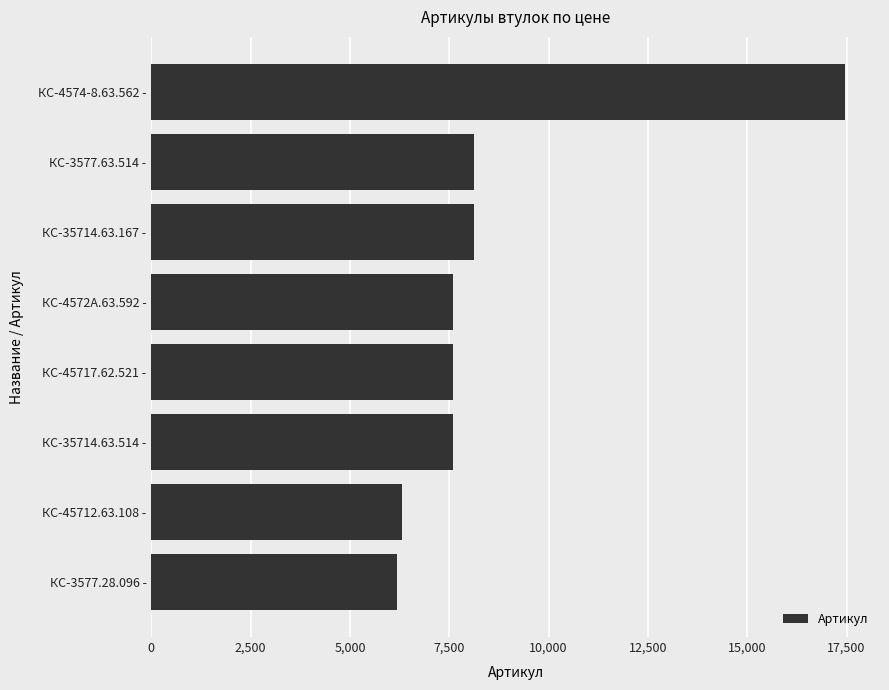

Count the number of categories in the chart.

8